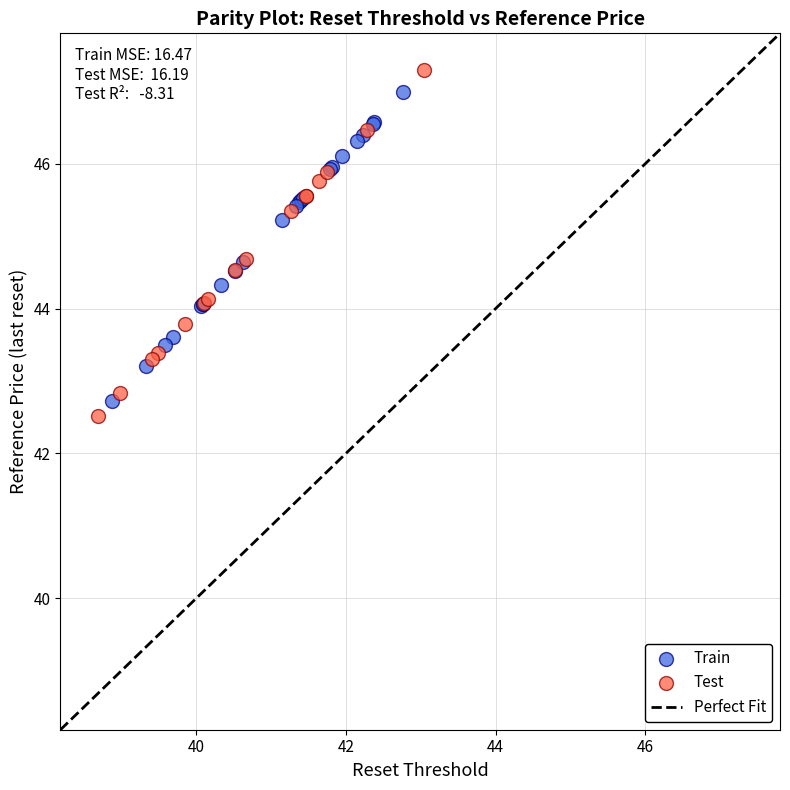

Which series contains the highest Y value?

Test